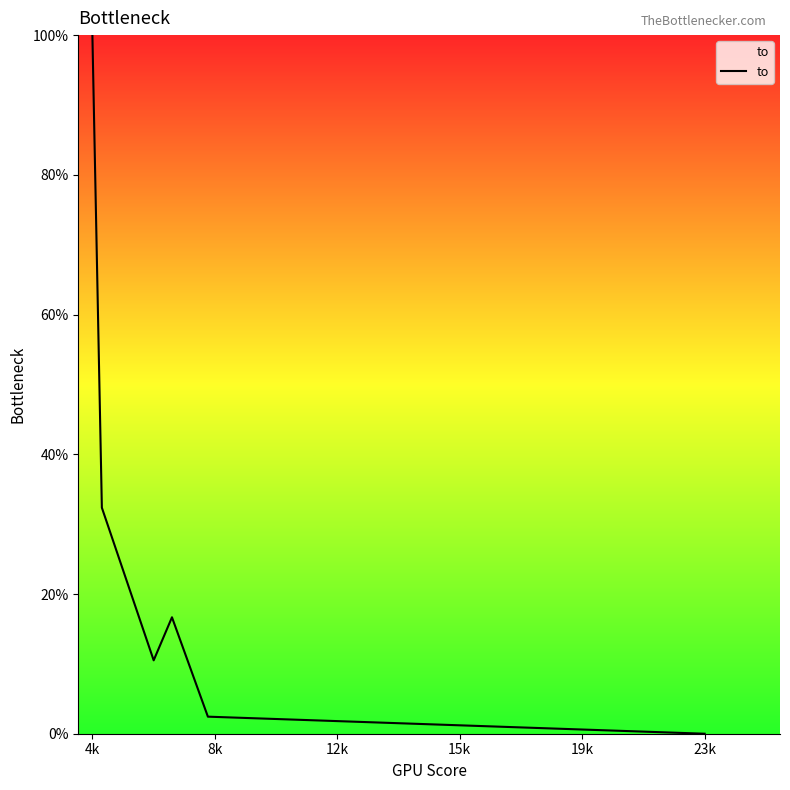

What is the difference between the second highest and second lowest values?

29.9